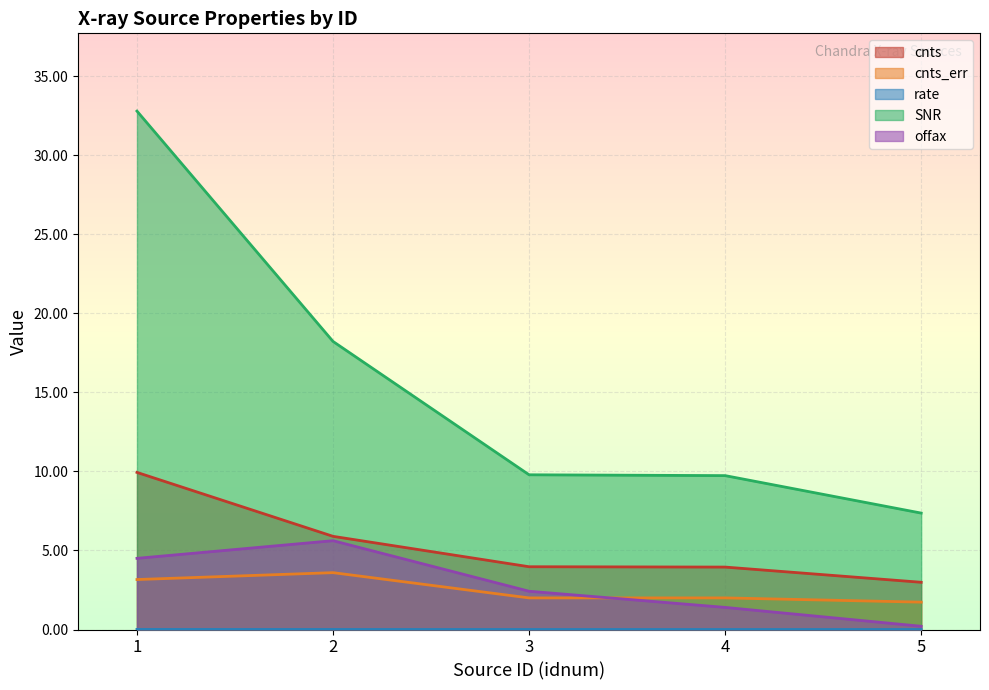

Is it true that cnts equals 5.9 at 2?

True